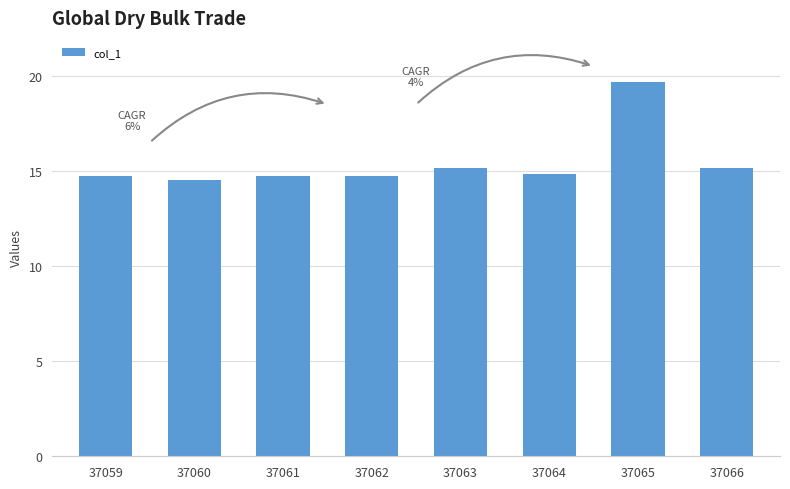

What is the sum of the values at 37062 and 37064?

29.6